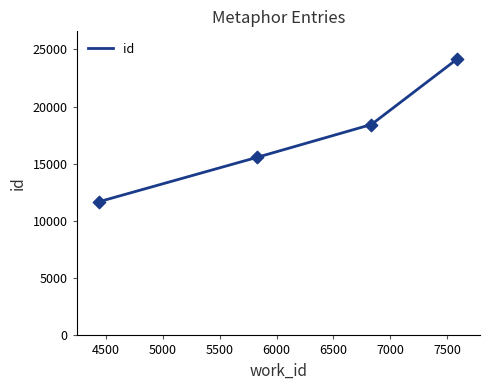

What is the maximum value shown in the chart?

24170